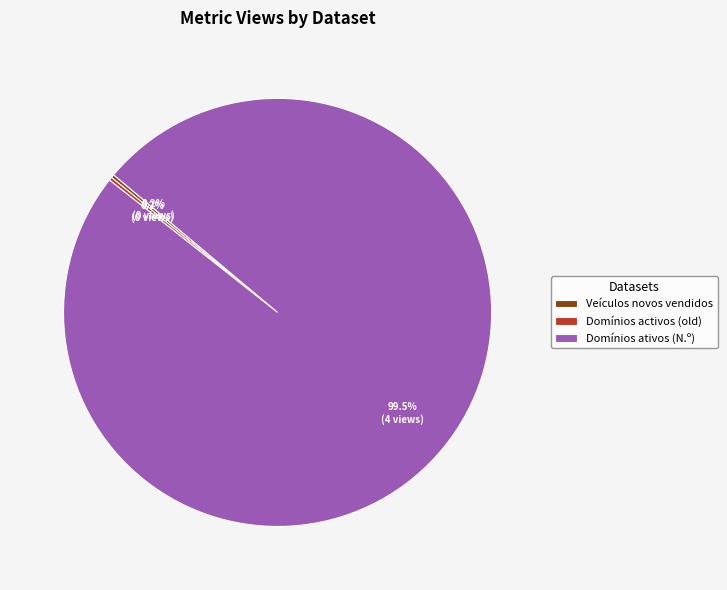

To the nearest percent, what is the average slice percentage?

33%